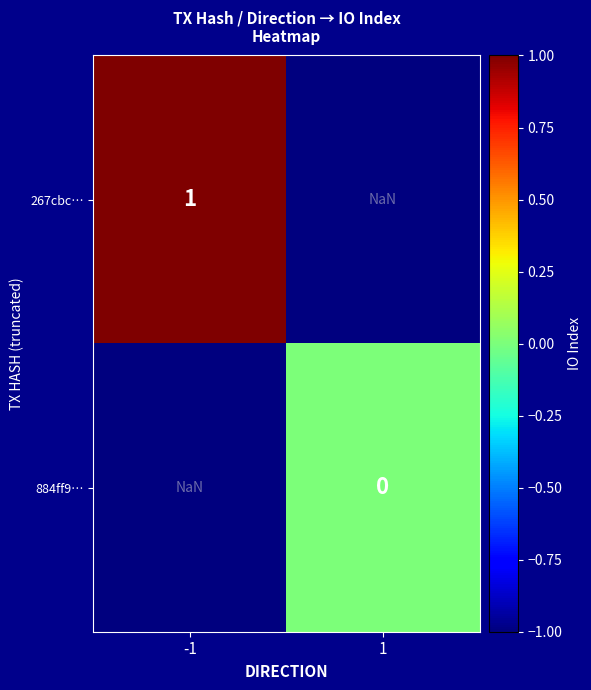

Rank the series at -1 from lowest to highest value.

267cbc…, 884ff9…